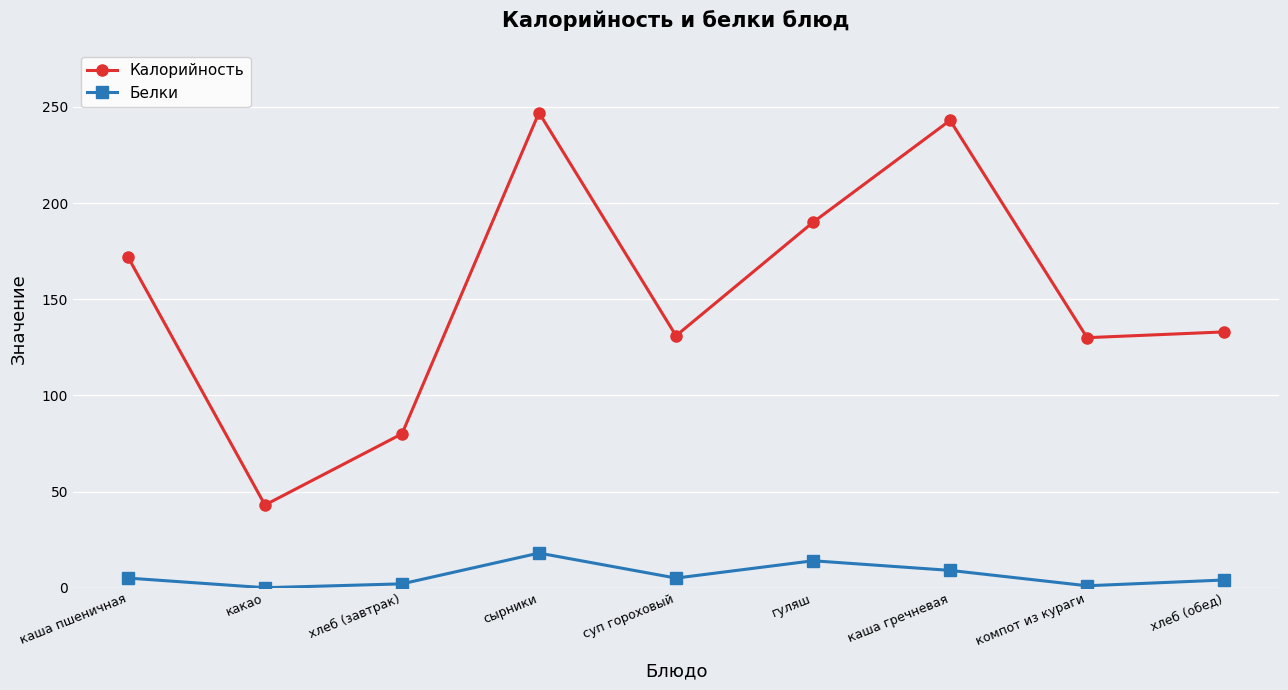

What position from the left is хлеб (завтрак)?

3